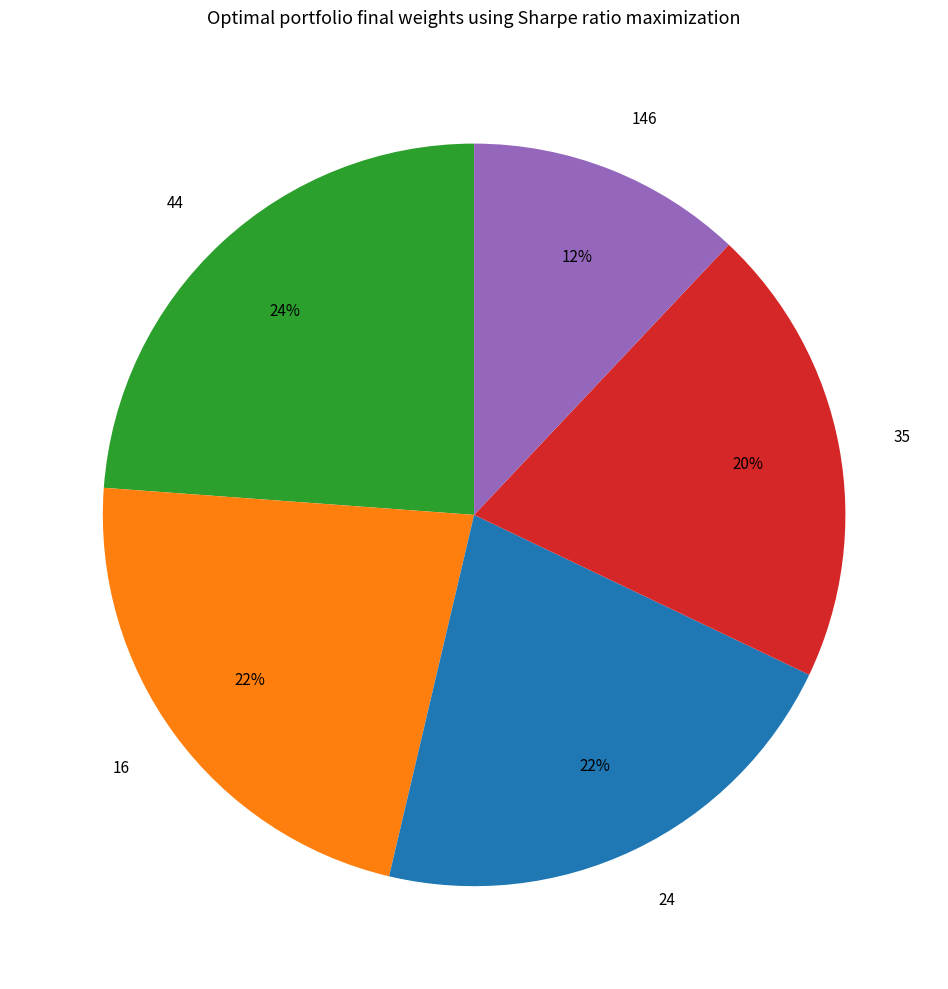

True or false: 24 accounts for 22% of the total.

True